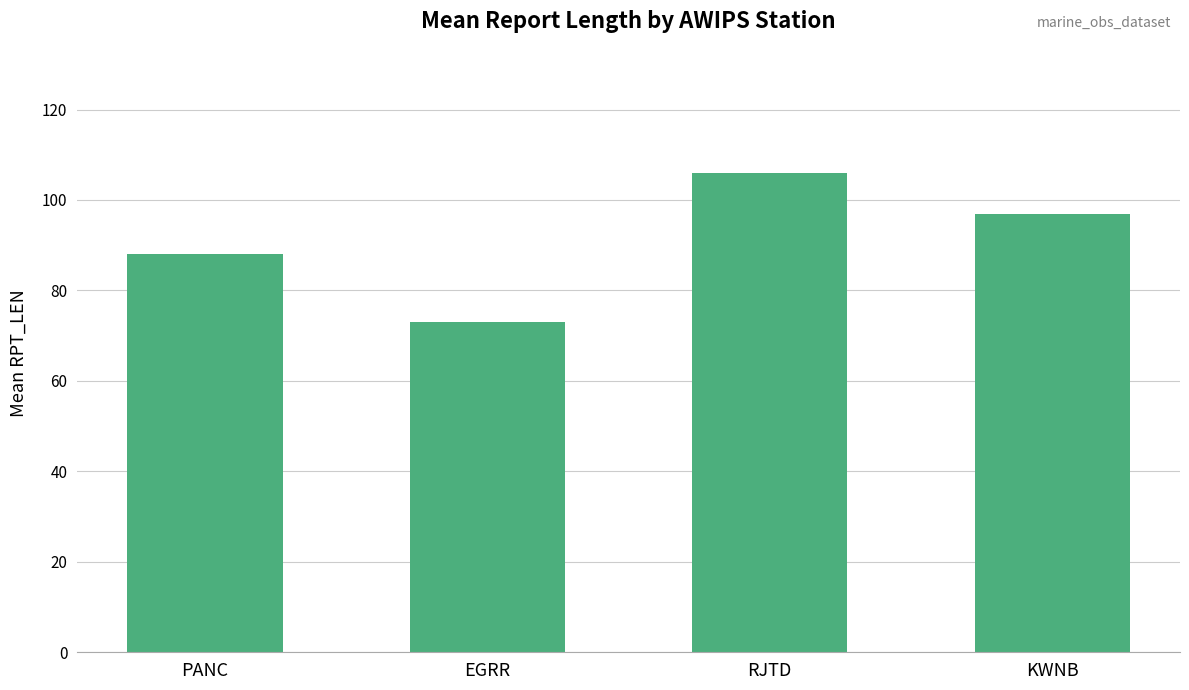

At which label does the data first exceed 97?

RJTD